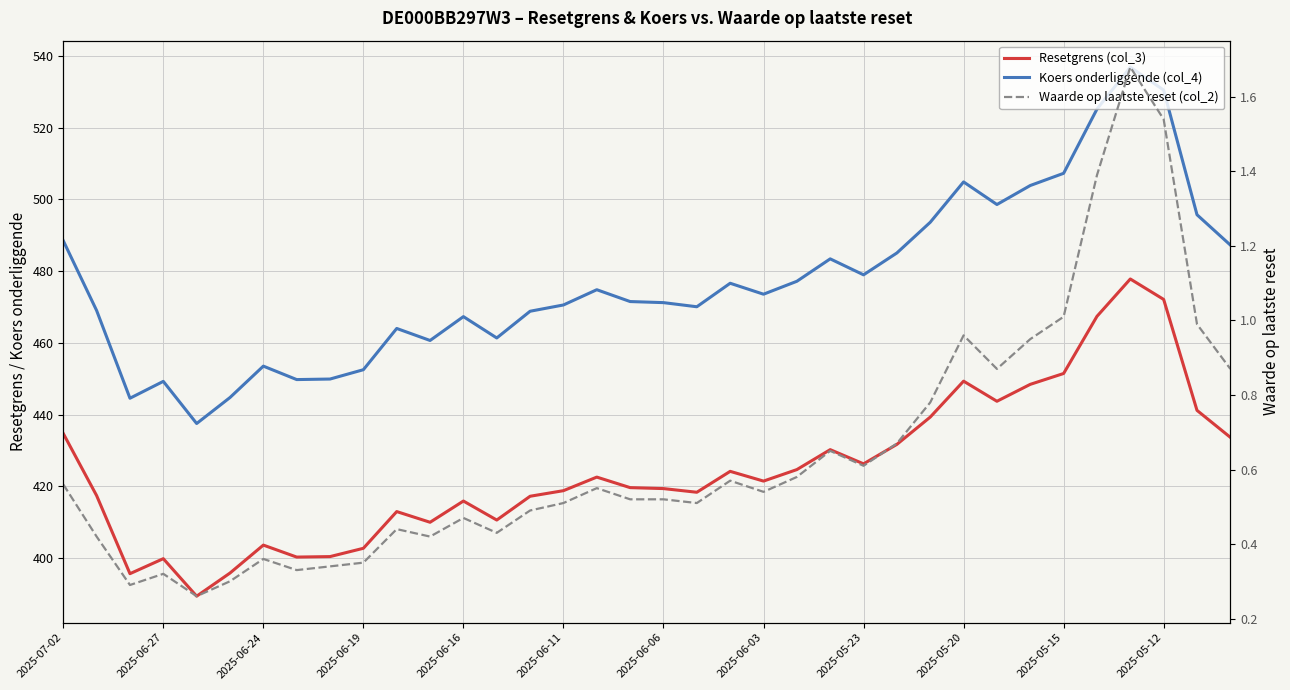

Between 19 and 21, which is larger?

21